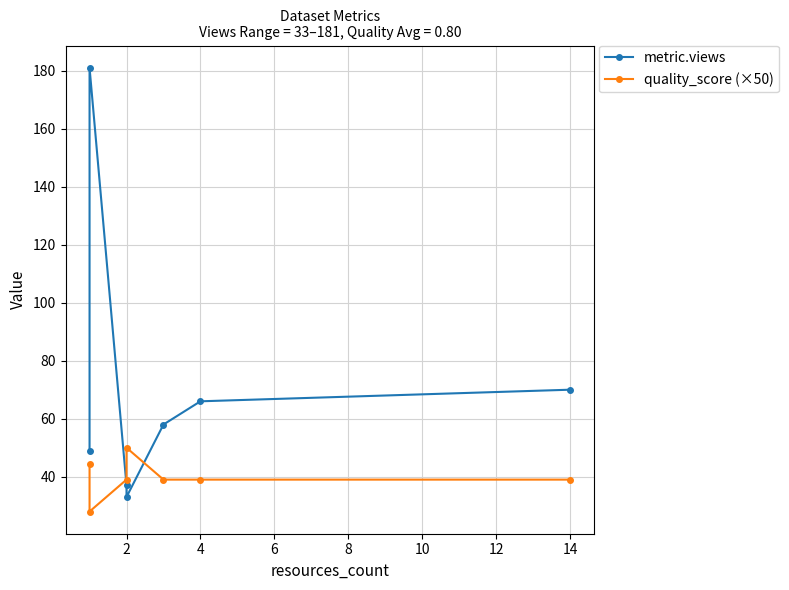

At how many categories does at least one series exceed 83?

1